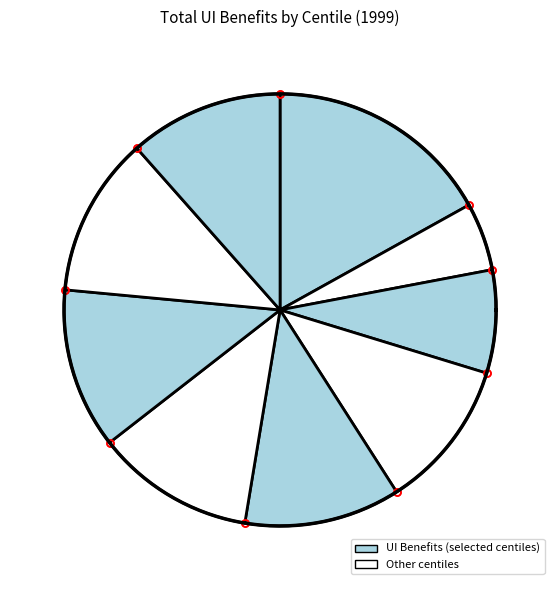

Is the sum of Centile 1 and Centile 10 greater than half?

No